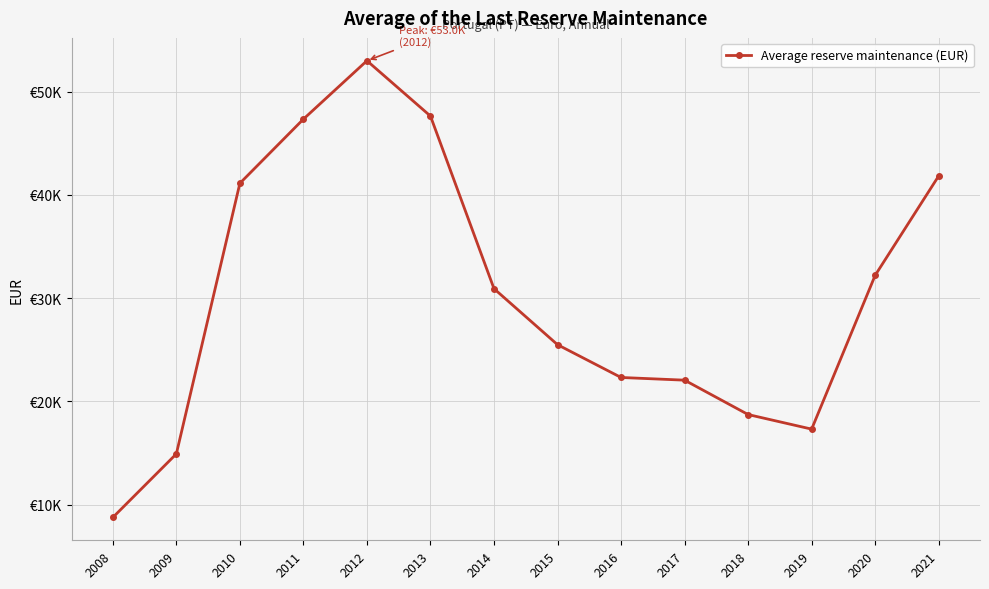

Does the chart have visible grid lines?

Yes